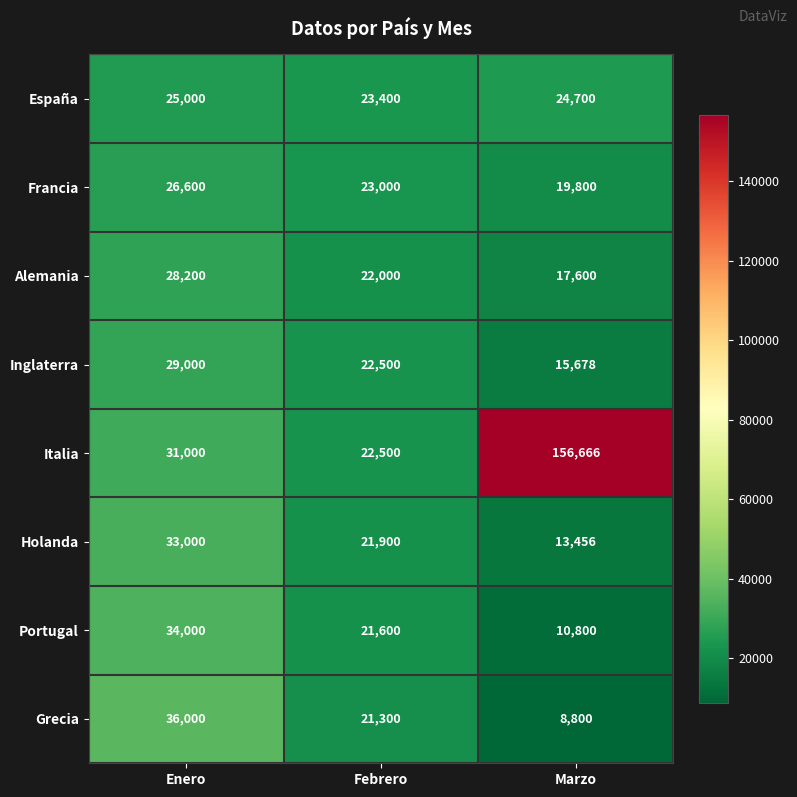

Reading right to left, list all the values displayed in this chart.

España: Marzo=24700	Febrero=23400	Enero=25000
Francia: Marzo=19800	Febrero=23000	Enero=26600
Alemania: Marzo=17600	Febrero=22000	Enero=28200
Inglaterra: Marzo=15678	Febrero=22500	Enero=29000
Italia: Marzo=156666	Febrero=22500	Enero=31000
Holanda: Marzo=13456	Febrero=21900	Enero=33000
Portugal: Marzo=10800	Febrero=21600	Enero=34000
Grecia: Marzo=8800	Febrero=21300	Enero=36000